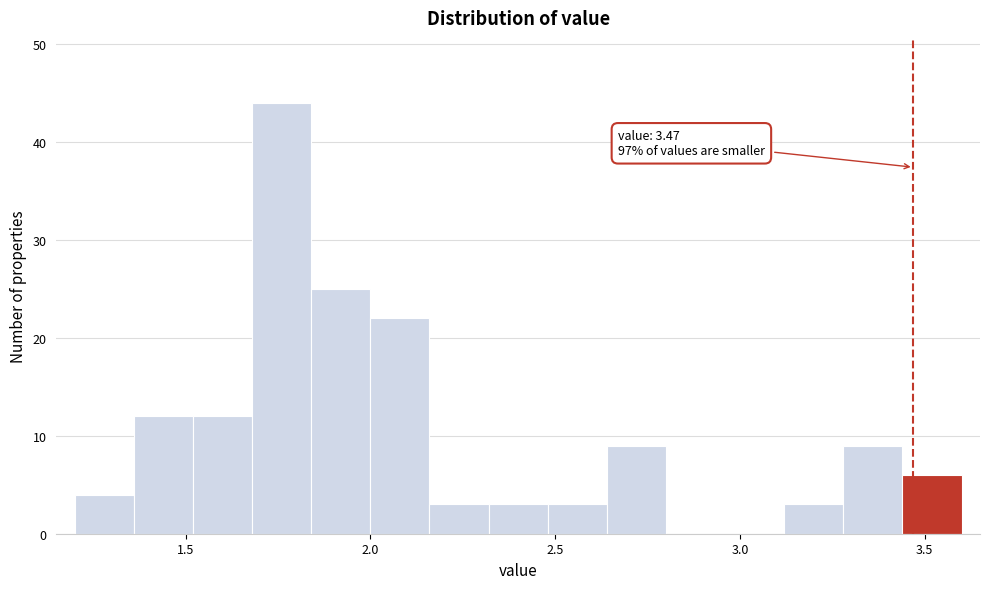

Read against the x-axis, roughly where is the centre of the tallest bar?

1.75